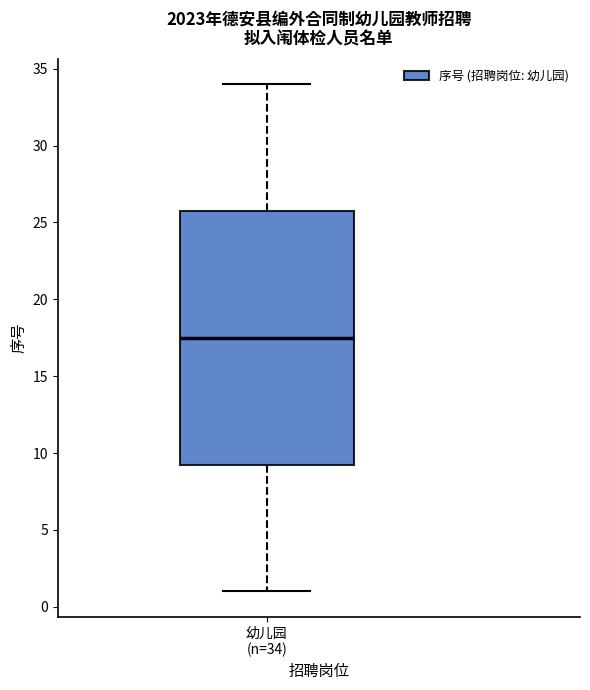

Read this box plot against the y-axis: the position of the median line, the range covered by the box, and the ends of both whiskers. The values are not printed on the chart, so give them approximately, as read against the axis.

median 17.5, box 9.5 to 26.0, whiskers 1.0 to 34.0